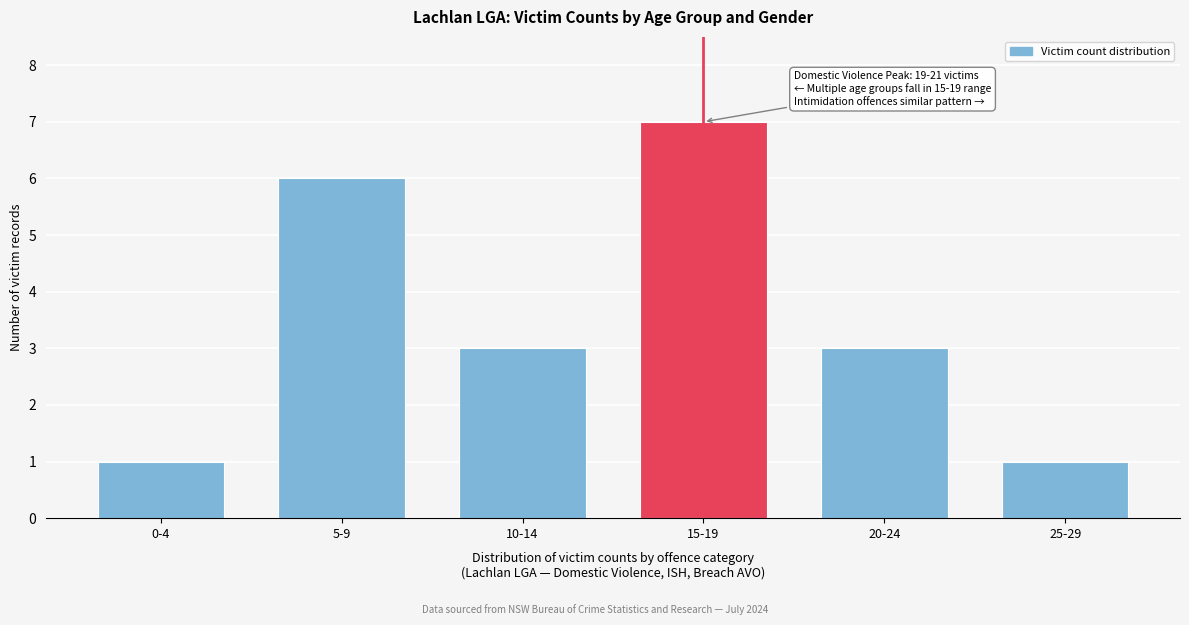

Reading left to right, what are all the values shown in this chart?

1	6	3	7	3	1